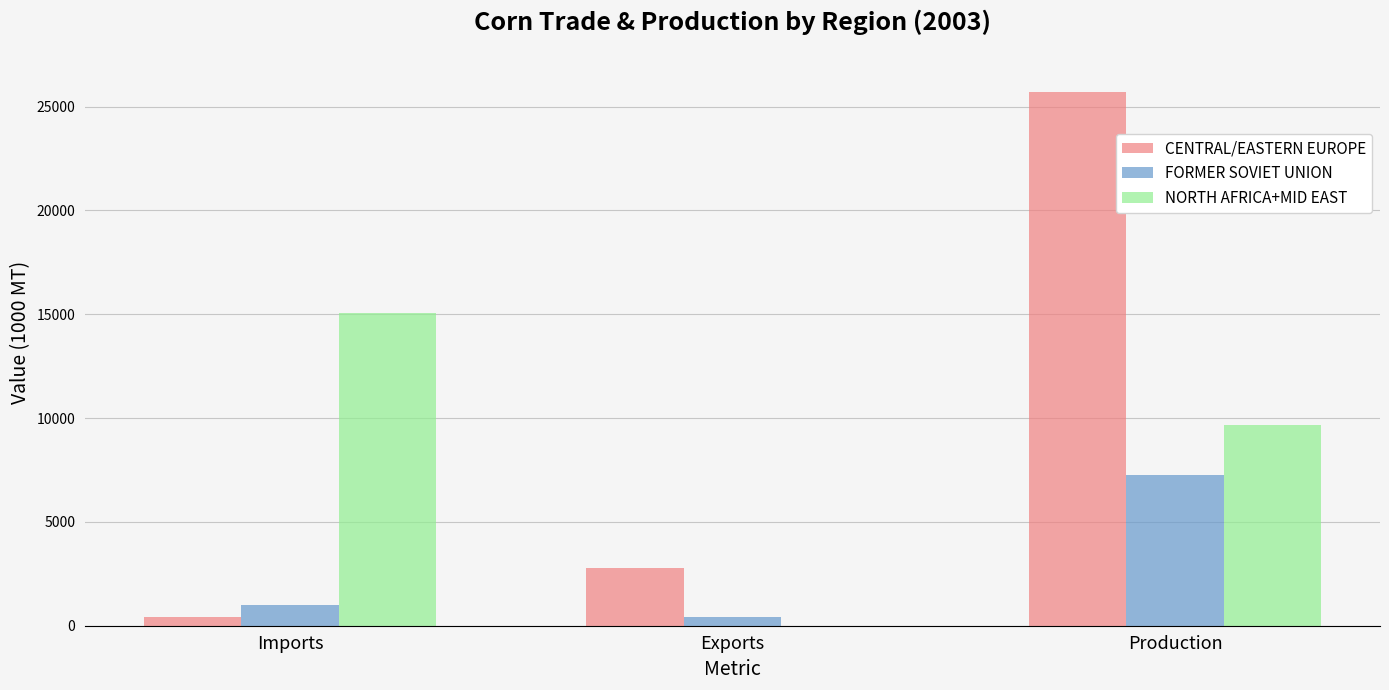

What is the difference between the NORTH AFRICA+MID EAST values at Production and Exports?

9685